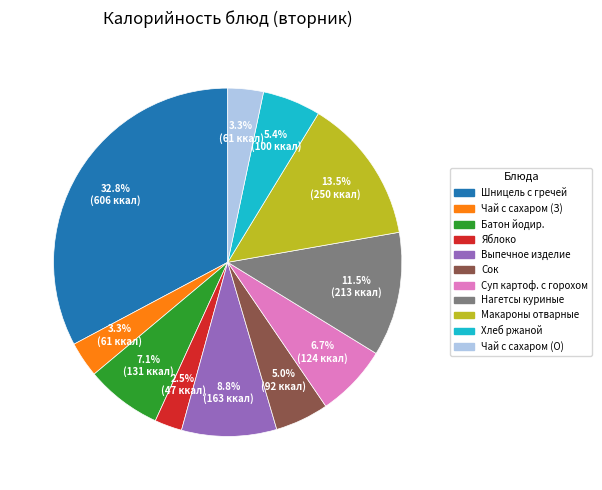

Is there any slice that represents more than half of the pie?

No